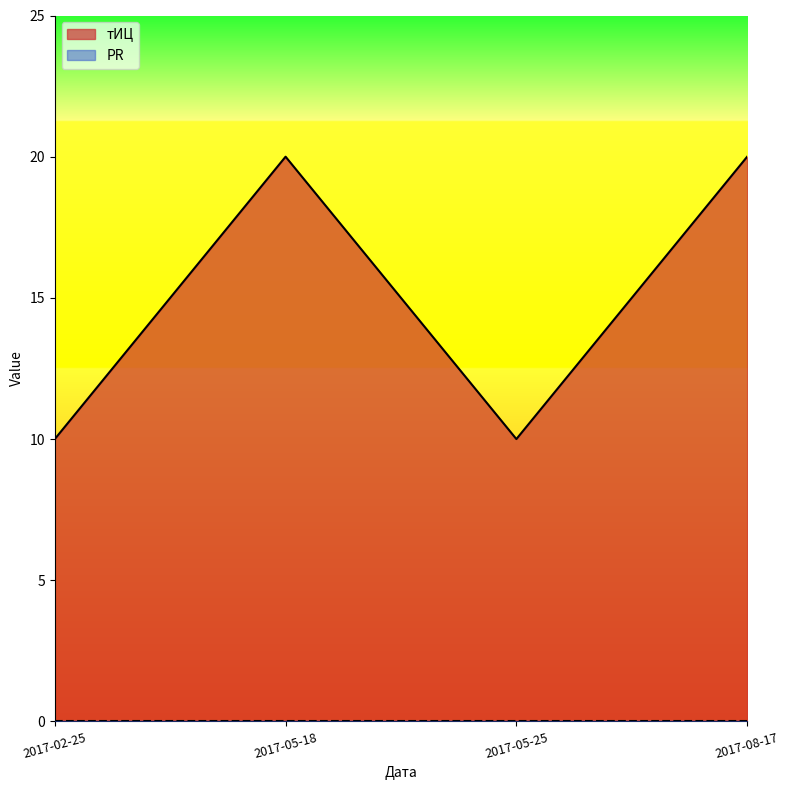

What is the label of the 1st point from the left?

2017-02-25